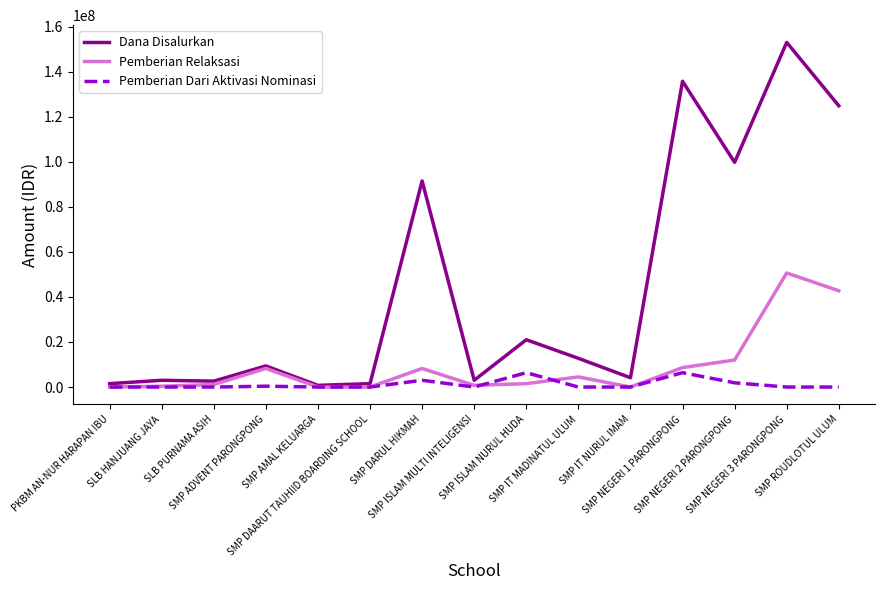

At how many categories does at least one series exceed 87800719?

5